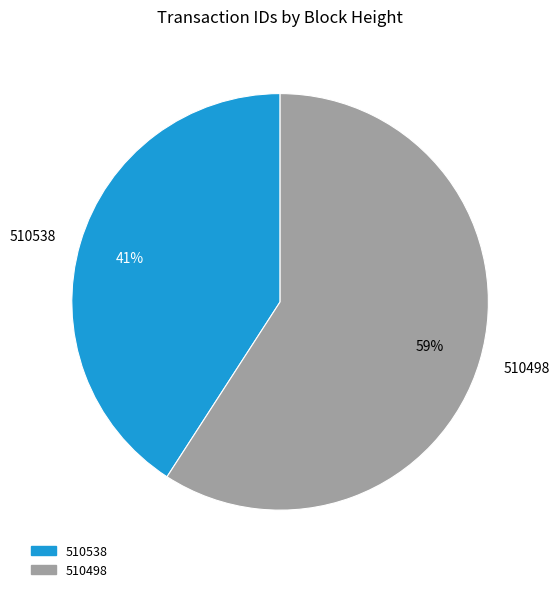

Is it true that 510498 is 71% of the pie?

False